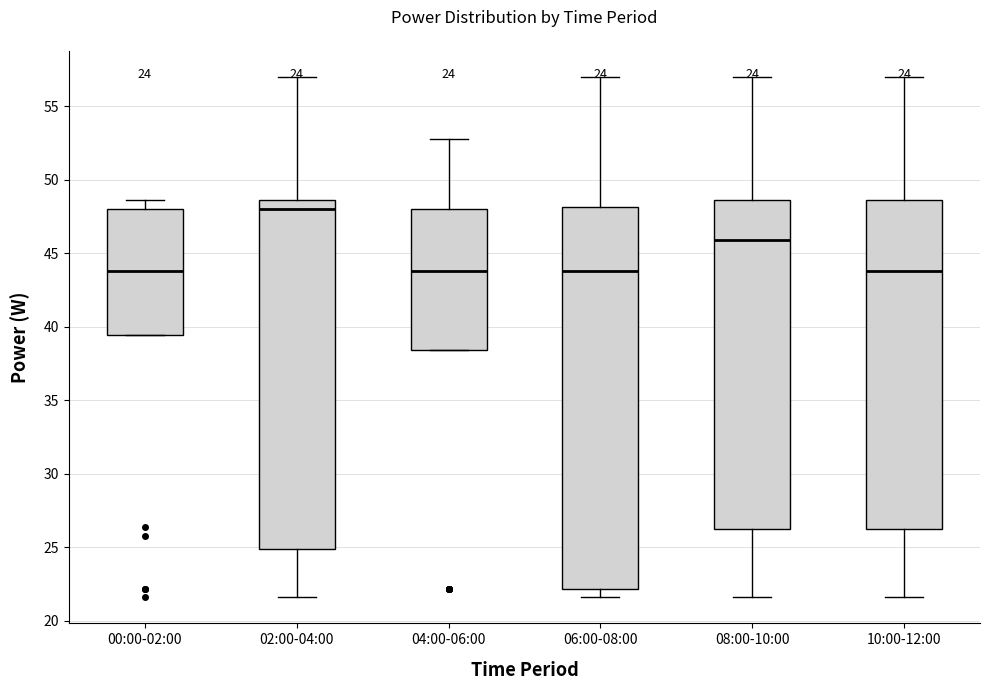

Which box is the tallest, from its lower edge to its upper edge?

06:00-08:00